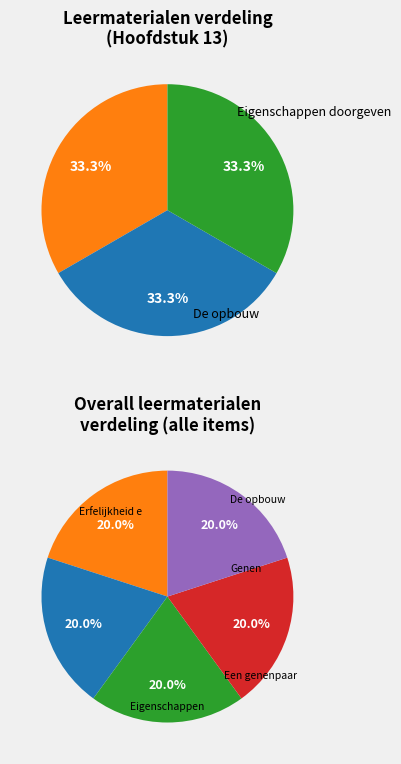

Combined, what portion of the pie is Erfelijkheid en evolutie and Een genenpaar?

40.0%